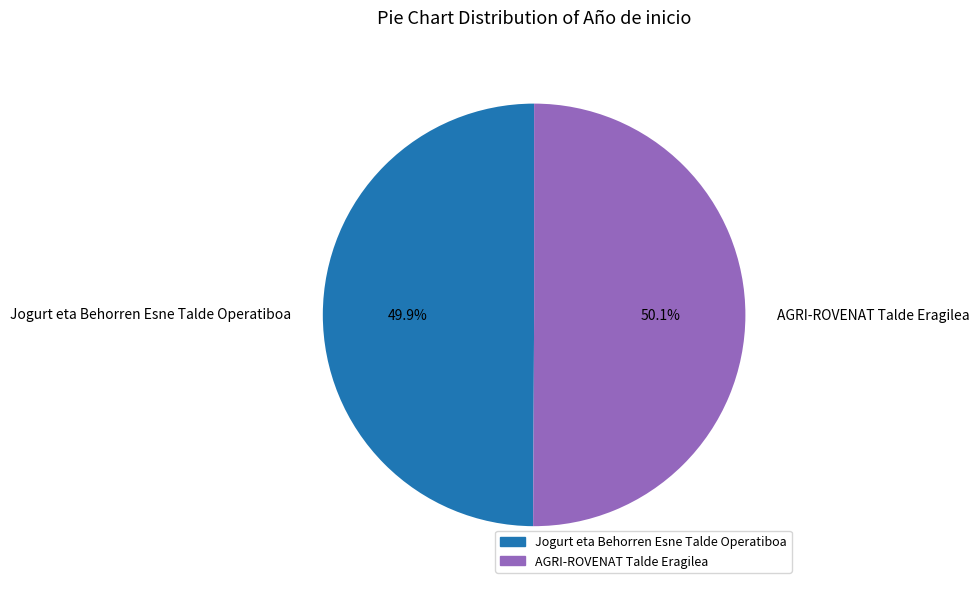

What percentage is the AGRI-ROVENAT Talde Eragilea slice, to the nearest percent?

50%